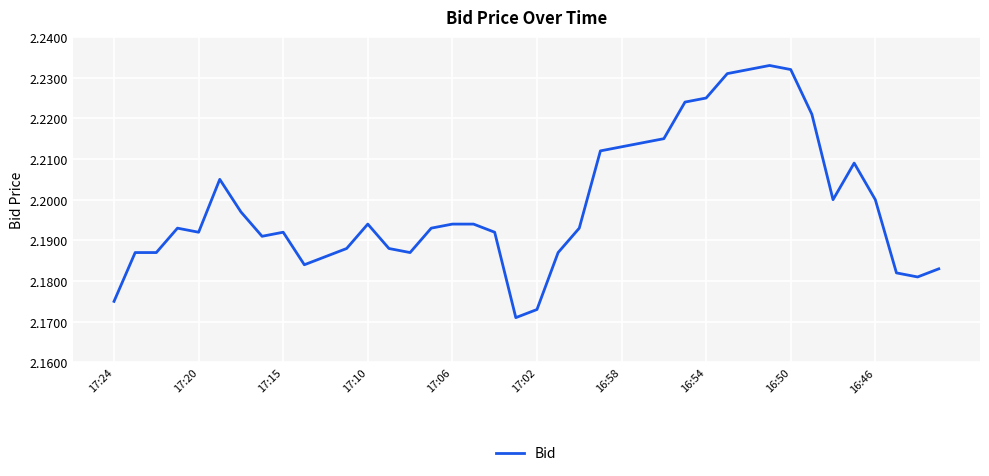

Reading left to right, transcribe all the data shown in this chart.

2.2	2.2	2.2	2.2	2.2	2.2	2.2	2.2	2.2	2.2	2.2	2.2	2.2	2.2	2.2	2.2	2.2	2.2	2.2	2.2	2.2	2.2	2.2	2.2	2.2	2.2	2.2	2.2	2.2	2.2	2.2	2.2	2.2	2.2	2.2	2.2	2.2	2.2	2.2	2.2